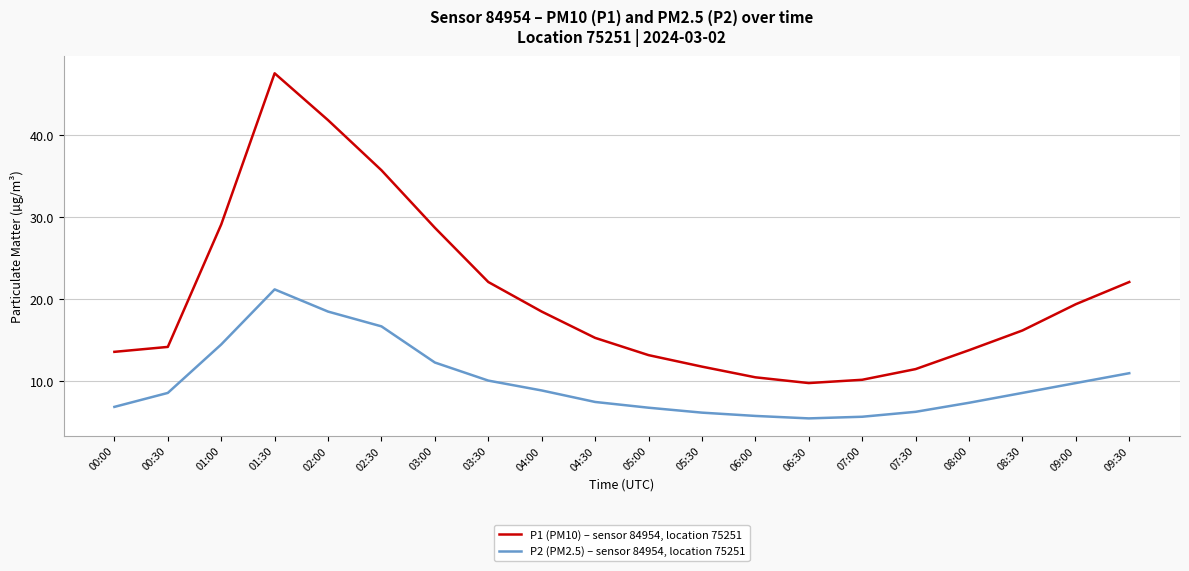

What position from the right is 03:00?

14